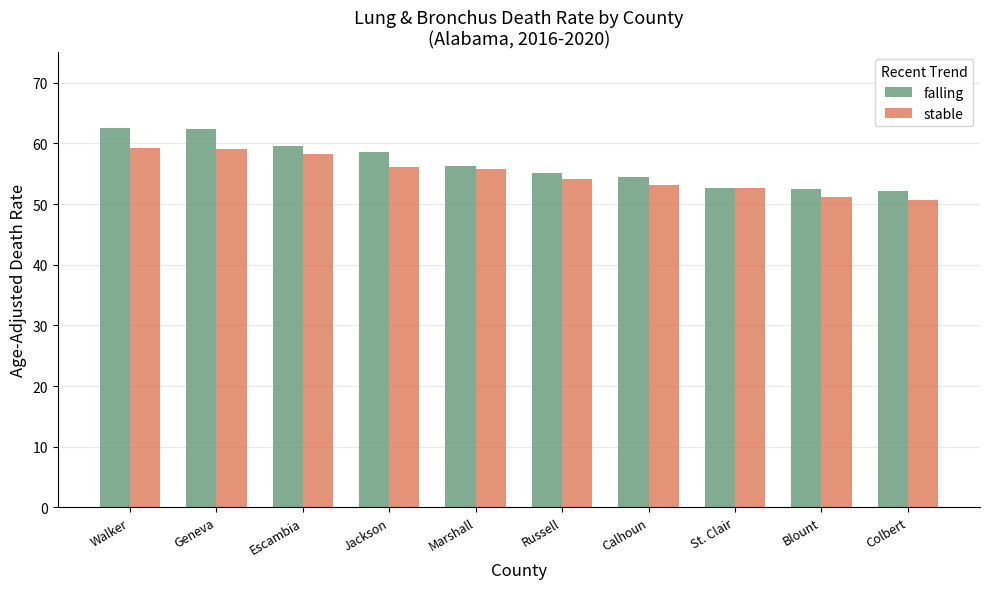

What is the greatest value displayed?

62.5